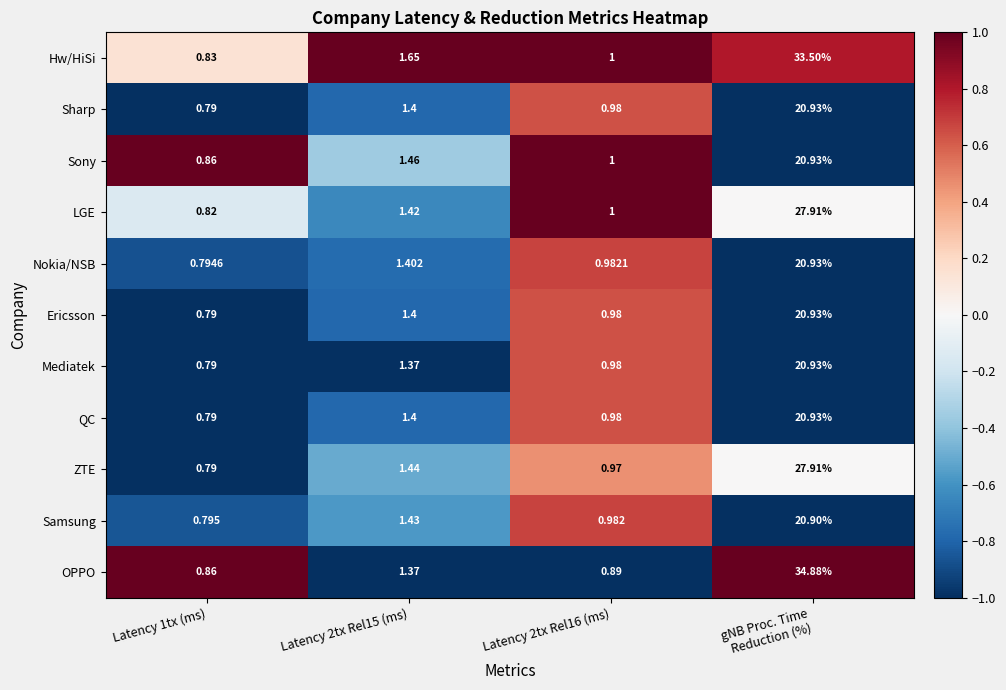

Which series has the widest spread of values?

OPPO